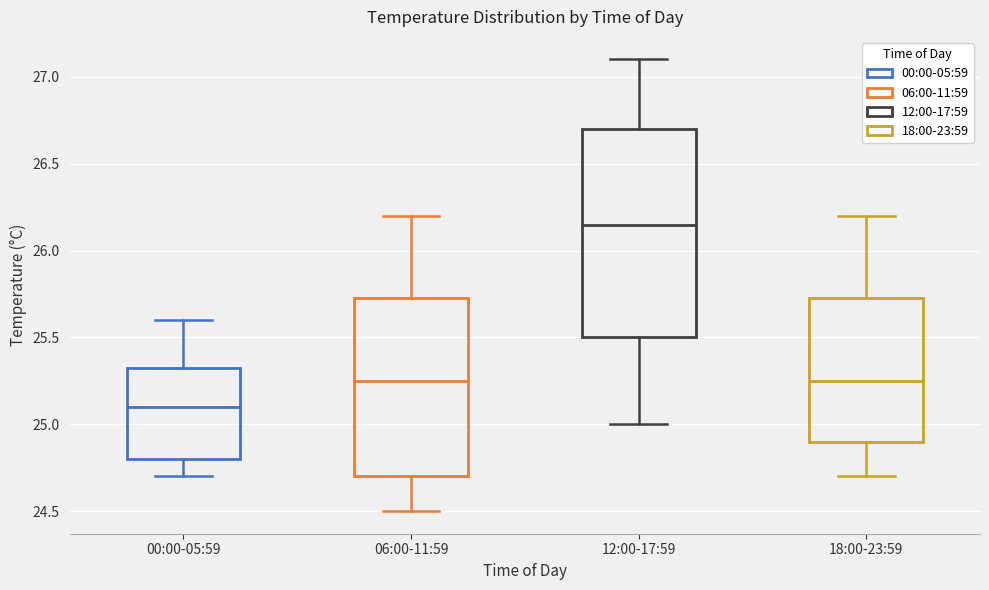

Reading left to right, read every box against the y-axis: the position of its median line, the range the box covers, and the ends of its whiskers. The values are not printed on the chart, so give them approximately, as read against the axis.

00:00-05:59: median 25.10, box 24.80 to 25.35, whiskers 24.70 to 25.60
06:00-11:59: median 25.25, box 24.70 to 25.75, whiskers 24.50 to 26.20
12:00-17:59: median 26.15, box 25.50 to 26.70, whiskers 25.00 to 27.10
18:00-23:59: median 25.25, box 24.90 to 25.75, whiskers 24.70 to 26.20